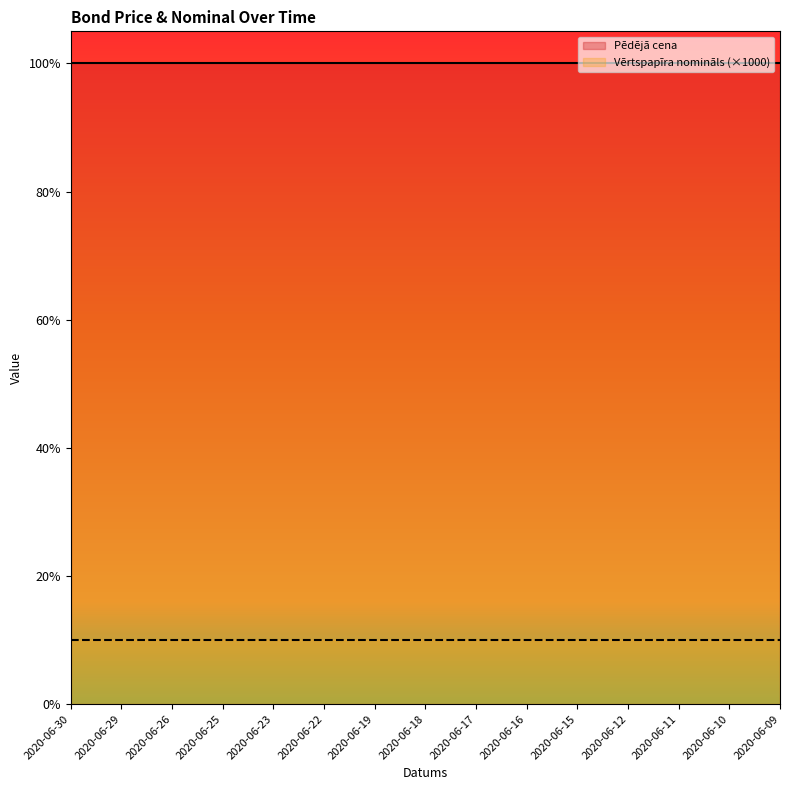

Is the value of Vērtspapīra nomināls at 2020-06-18 greater than the value of Pēdējā cena at 2020-06-18?

No